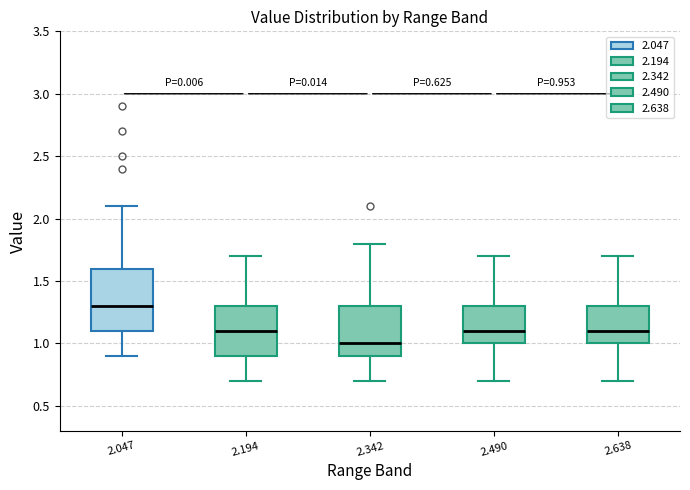

Which box's median line is the lowest?

2.342